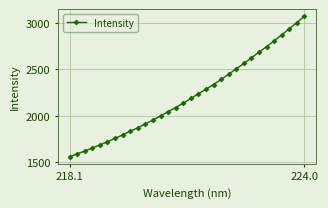

True or false: there are more than 1 points higher than both neighbors.

False